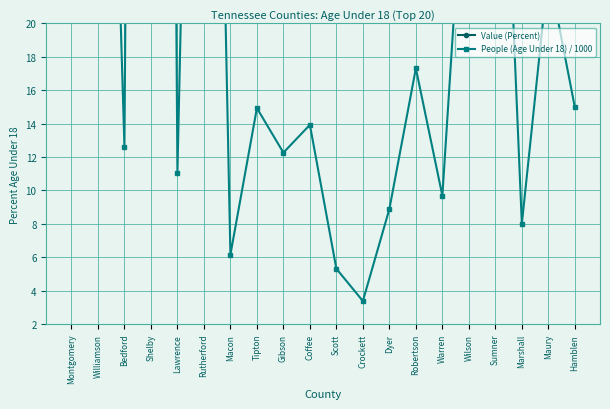

True or false: Value (Percent) and People (Age Under 18) / 1000 intersect in this chart.

True